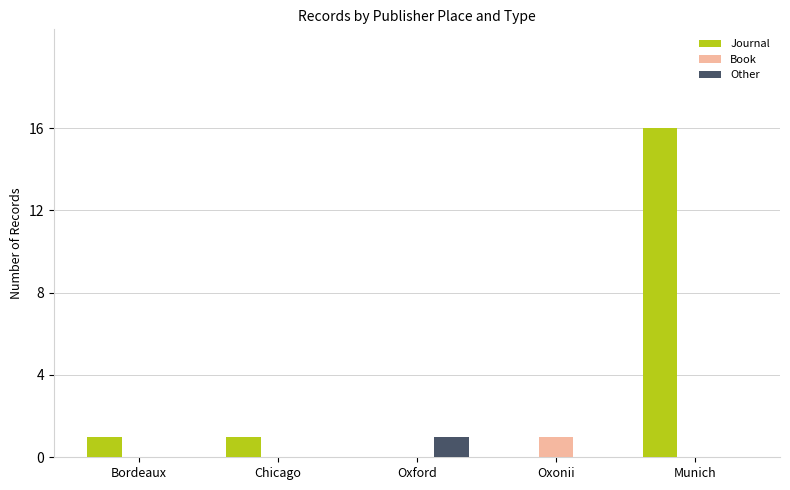

Between Bordeaux and Munich, which series saw the biggest shift?

Journal